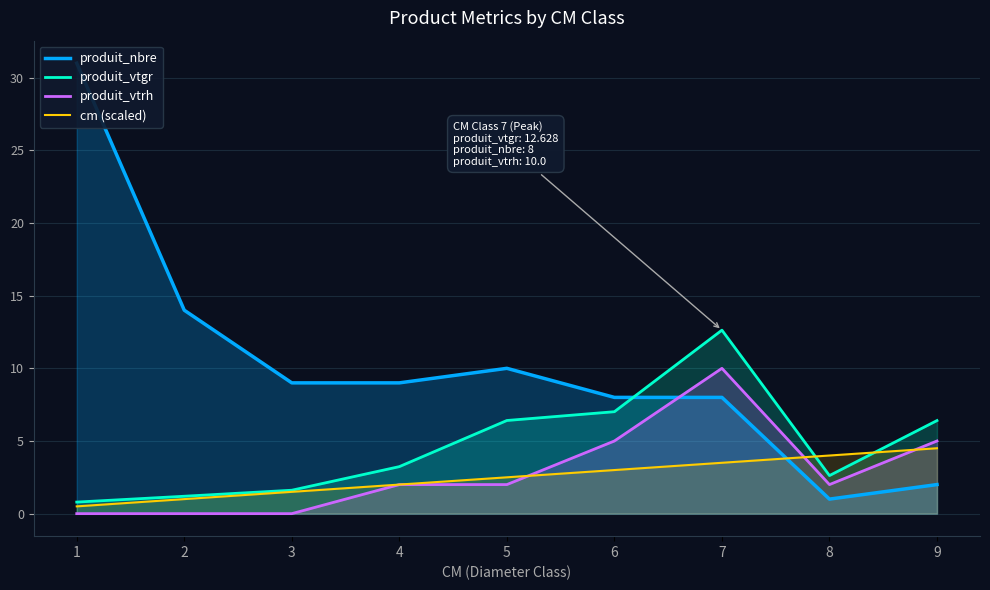

Reading right to left, what are all the values shown in this chart?

produit_nbre: 9=2.0	8=1.0	7=8.0	6=8.0	5=10.0	4=9.0	3=9.0	2=14.0	1=31.0
produit_vtgr: 9=6.4	8=2.6	7=12.6	6=7.0	5=6.4	4=3.2	3=1.6	2=1.2	1=0.8
produit_vtrh: 9=5.0	8=2.0	7=10.0	6=5.0	5=2.0	4=2.0	3=0.0	2=0.0	1=0.0
cm (scaled): 9=4.5	8=4.0	7=3.5	6=3.0	5=2.5	4=2.0	3=1.5	2=1.0	1=0.5